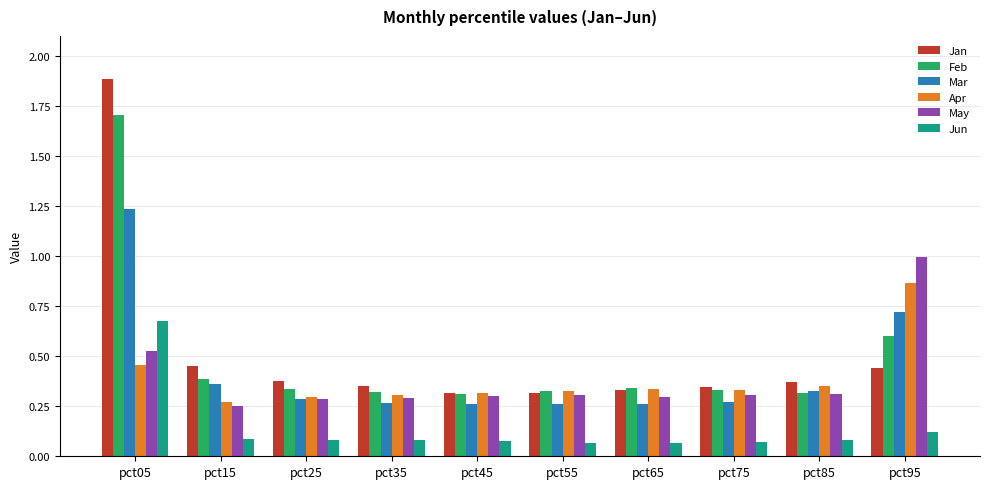

Which series has the largest range (max minus min)?

Jan